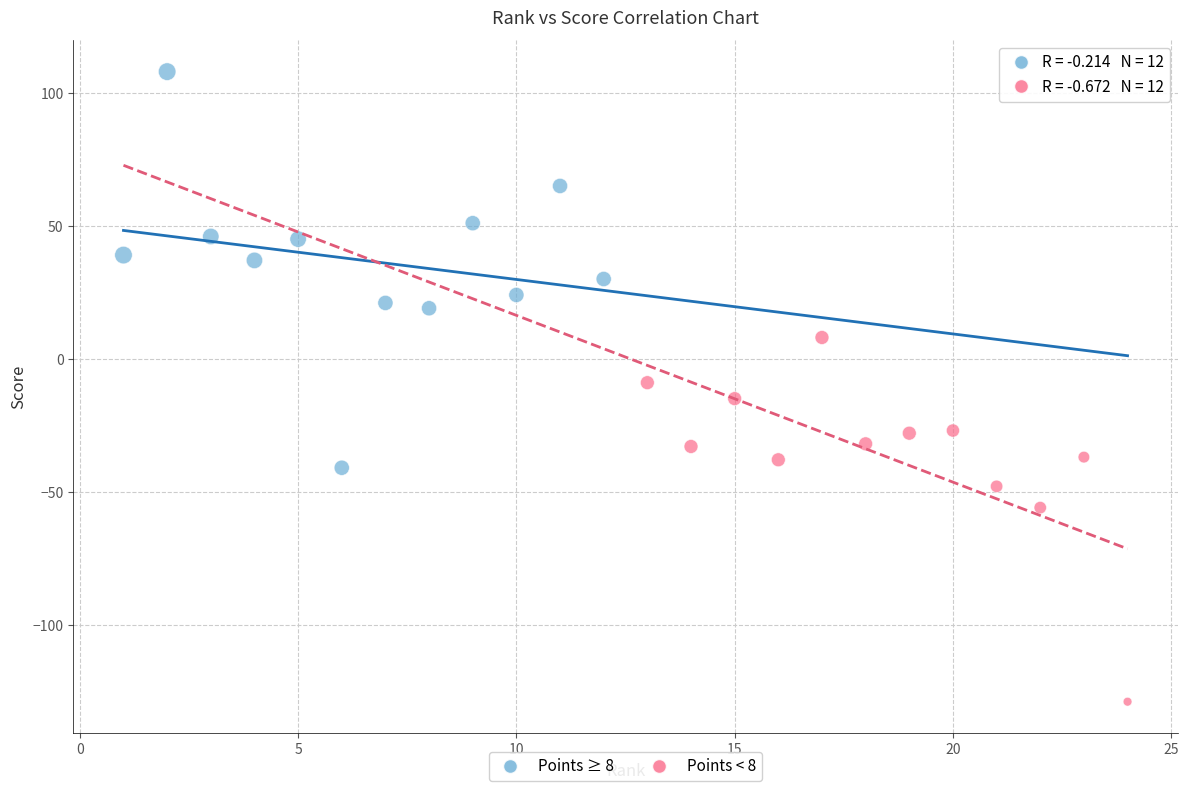

Which series reaches the maximum Y coordinate?

Points ≥ 8